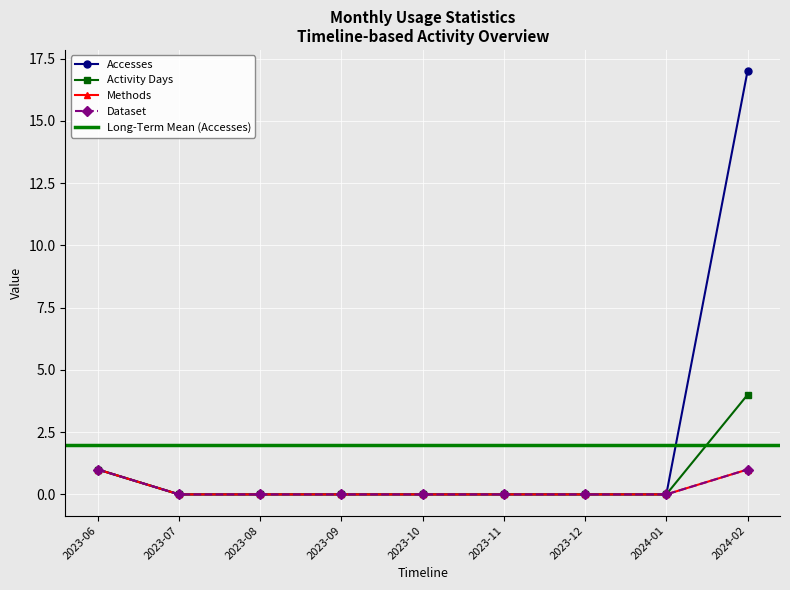

True or false: Activity Days and Methods cross at least once.

False